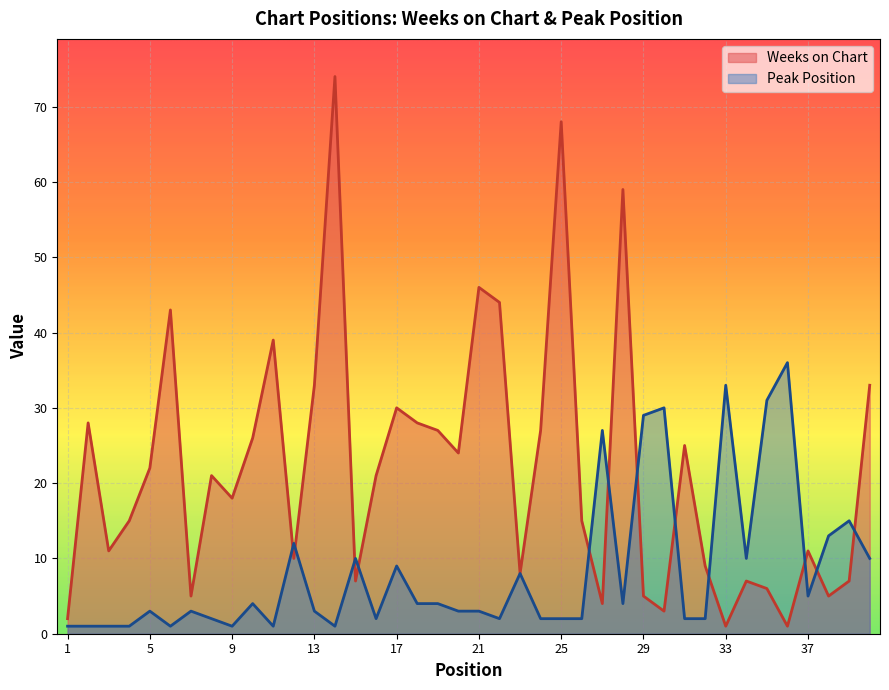

List the series in order of their peak value, highest first.

Weeks on Chart, Peak Position